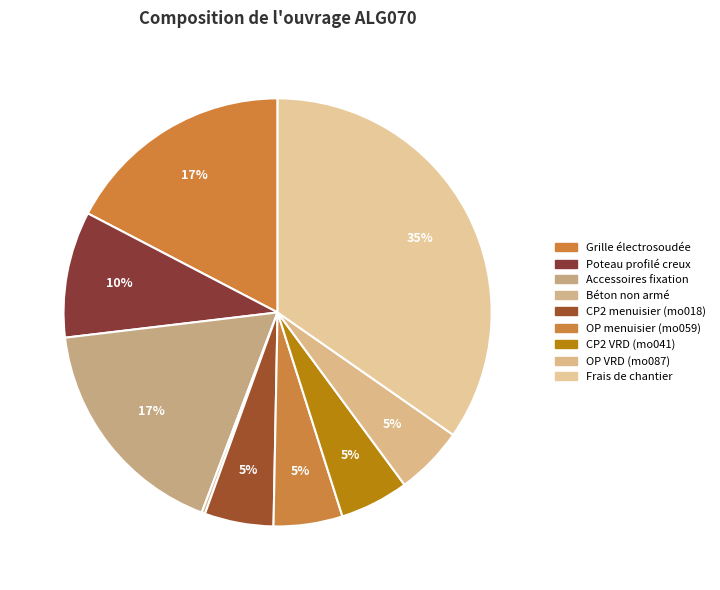

Rank the categories by value from lowest to highest.

Béton non armé, CP2 menuisier (mo018), OP menuisier (mo059), CP2 VRD (mo041), OP VRD (mo087), Poteau profilé creux, Grille électrosoudée, Accessoires fixation, Frais de chantier